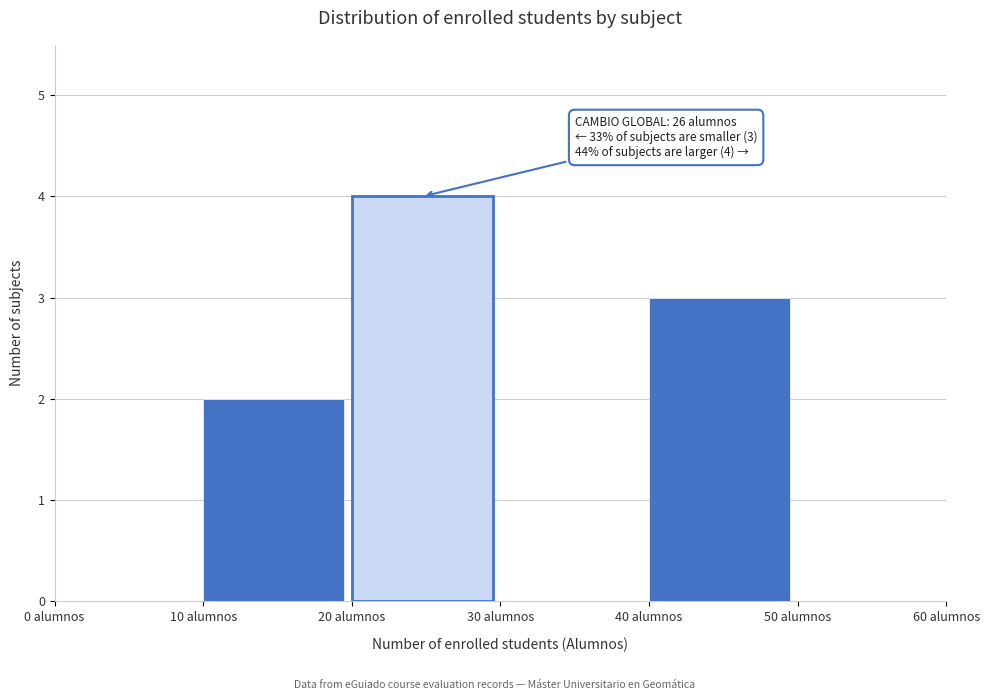

Over which range of the x-axis is the bar tallest?

20 to 30